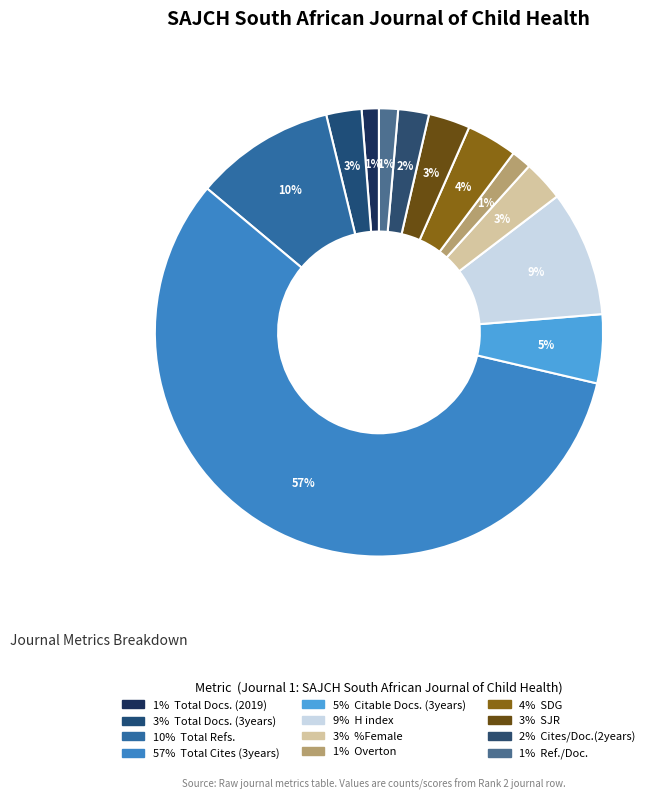

How many slices are in this pie chart?

12